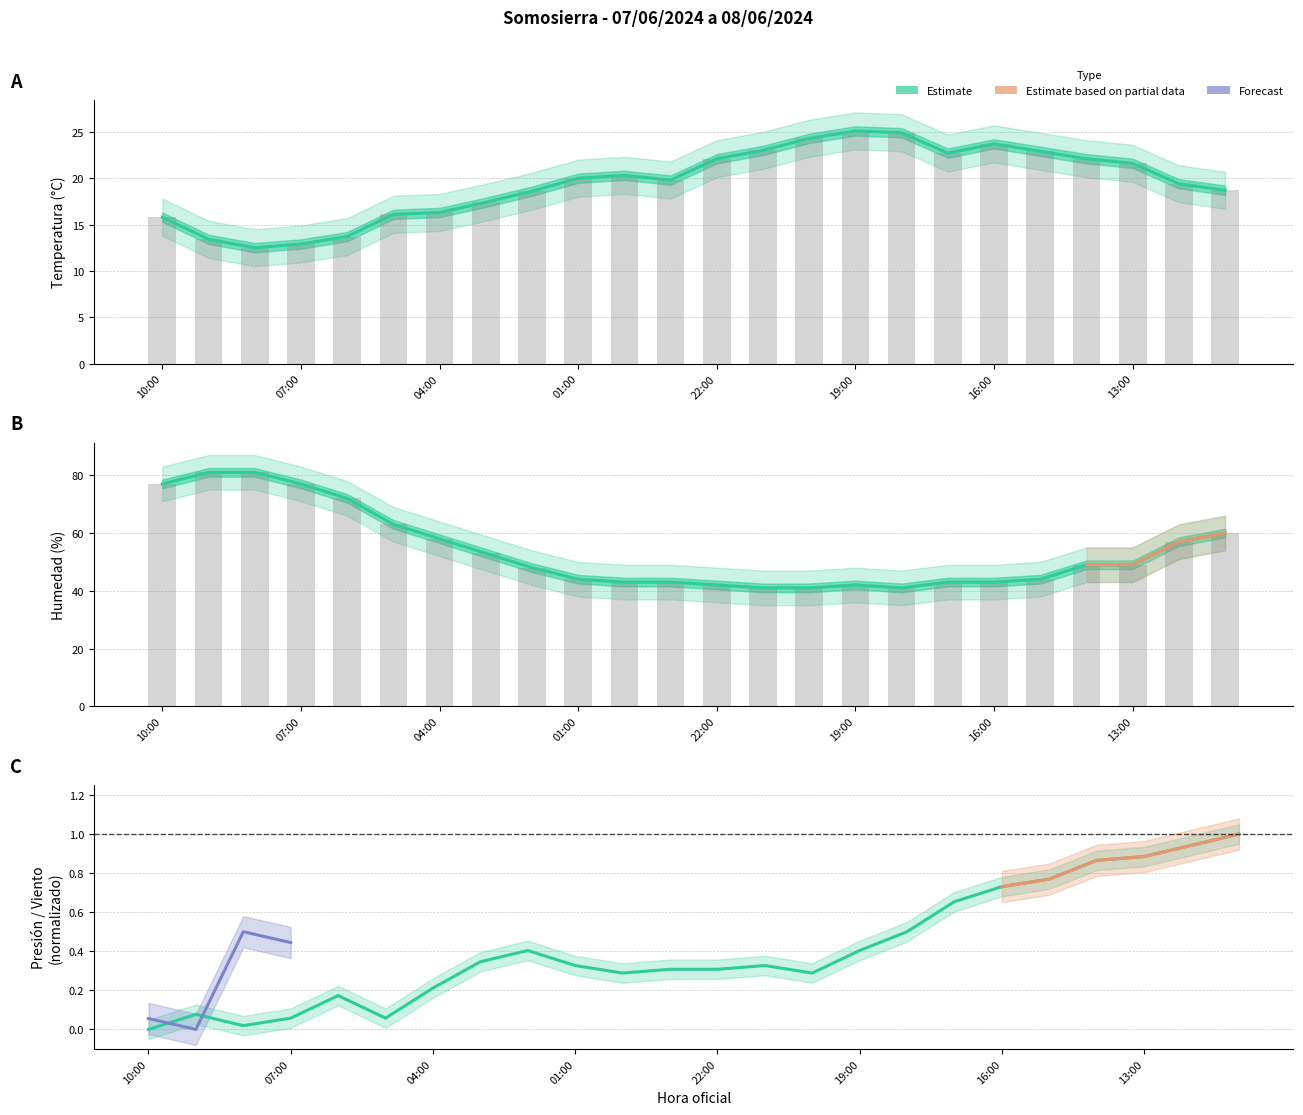

Where does the Temperatura (°C) series first go above 20?

00:00